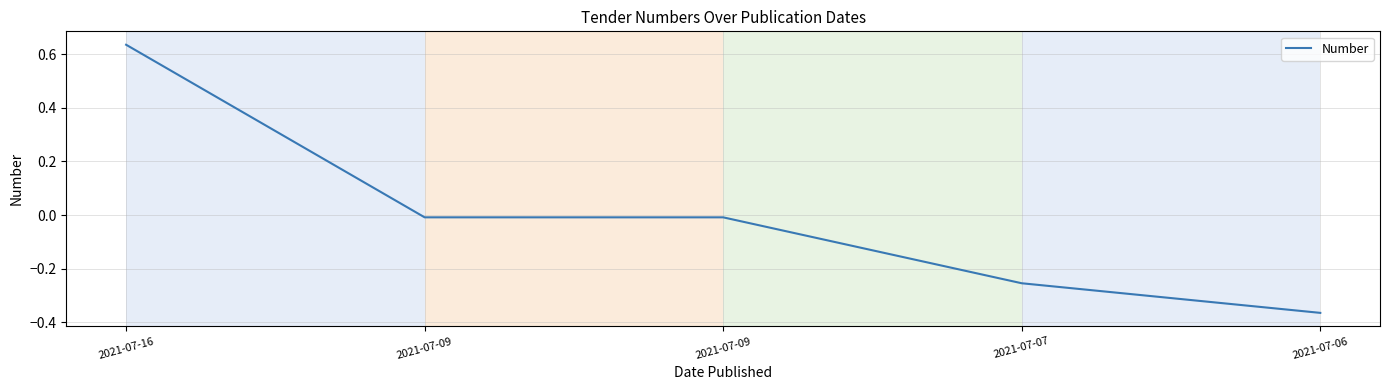

How many lines are shown in the chart?

1